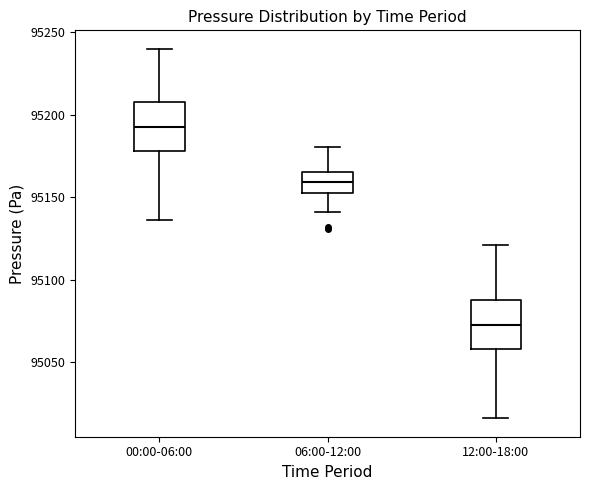

Which box's median line is the lowest?

12:00-18:00